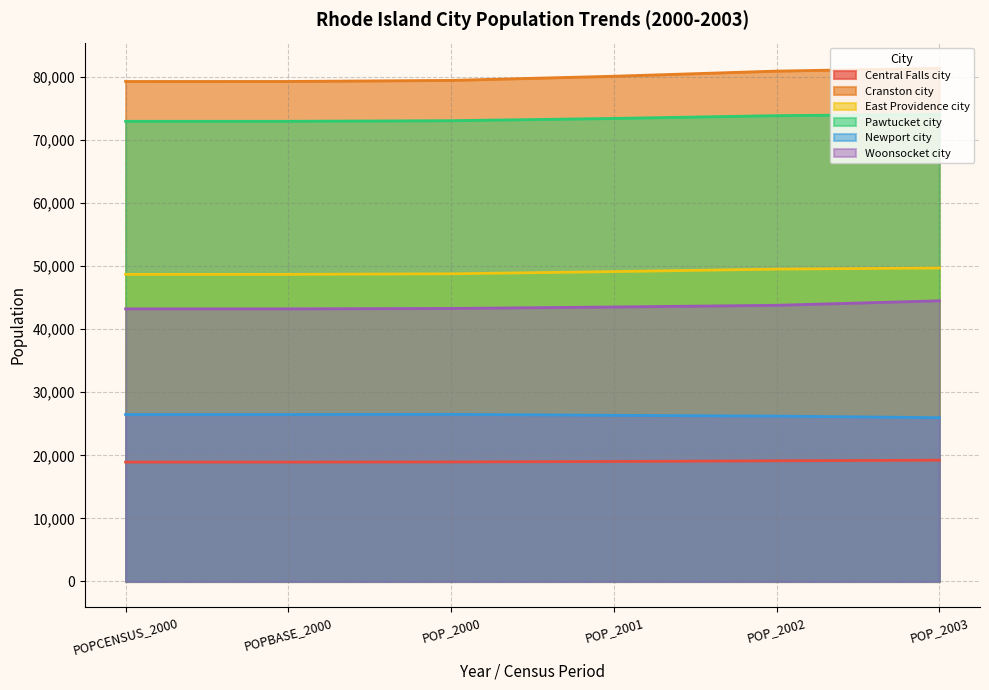

What is the difference between the highest and lowest values at POP_2002?

61780